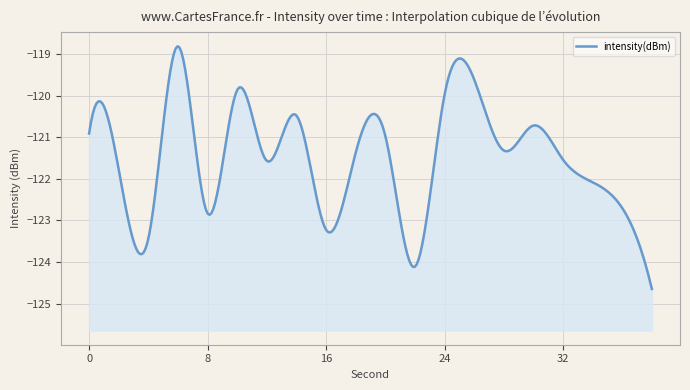

Is it true that the value at 38 is -175.0?

False